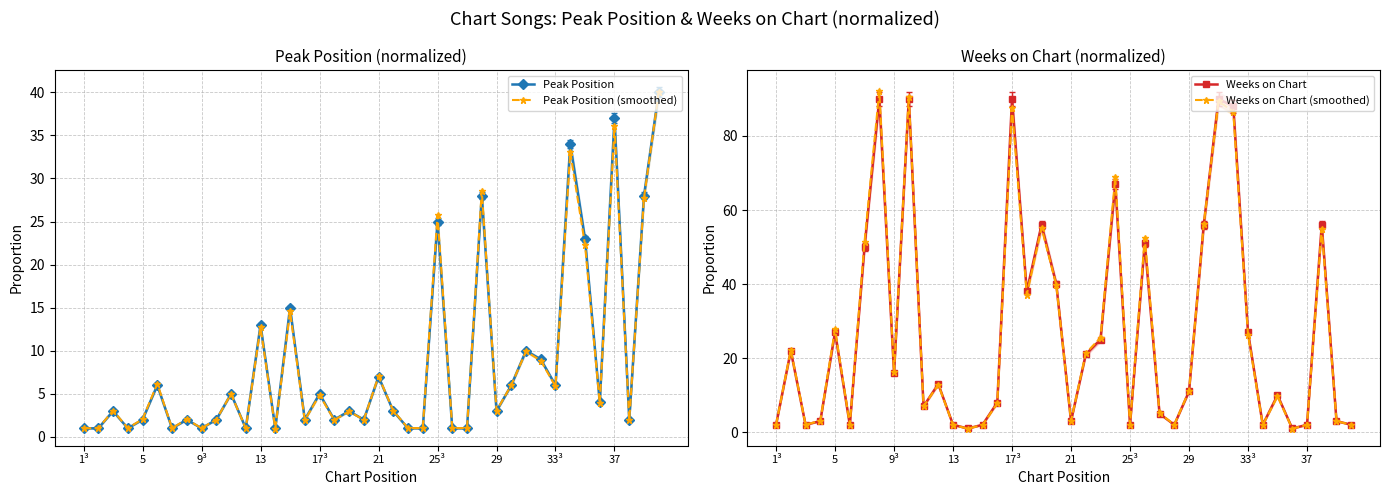

Which series has the largest total across all categories?

Weeks on Chart (smoothed)